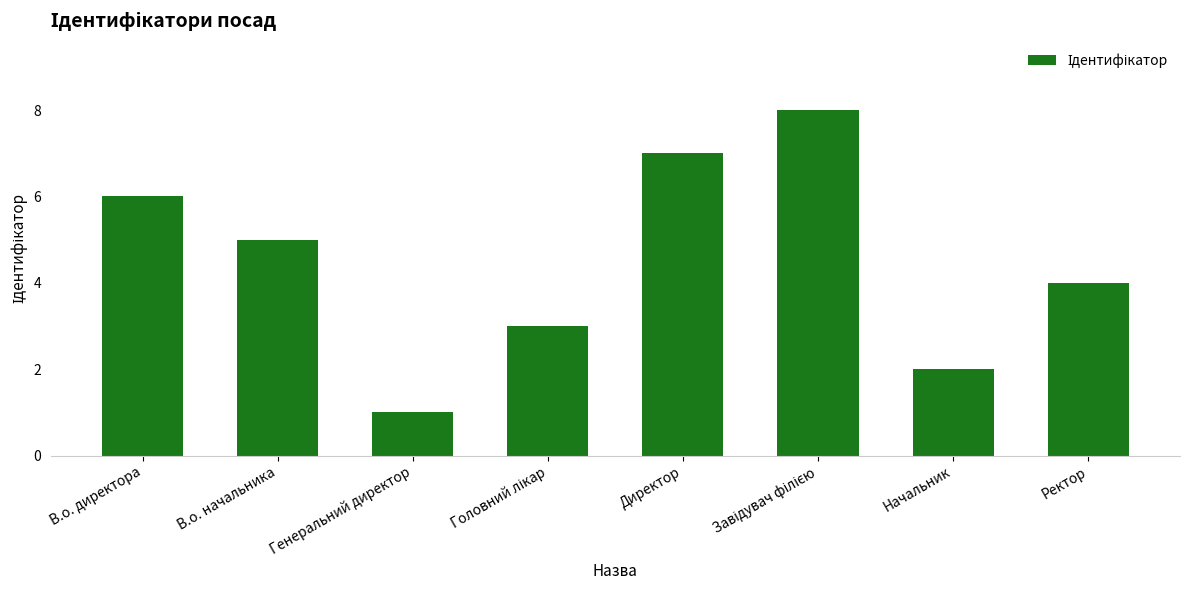

What is the minimum value shown in the chart?

1